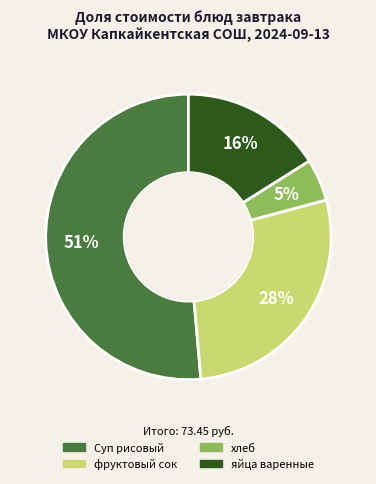

Between фруктовый сок and Суп рисовый, which is larger?

Суп рисовый